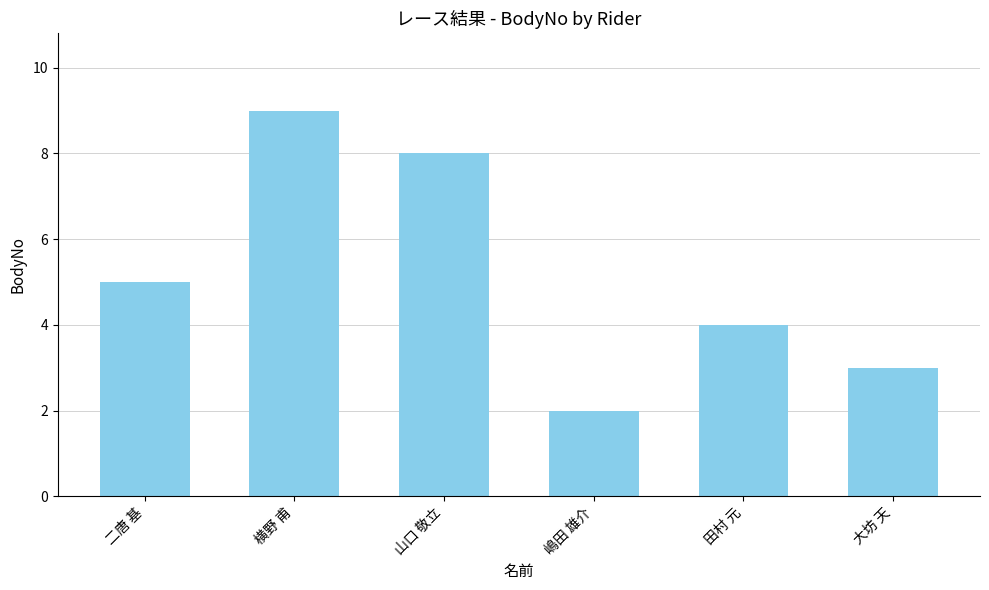

Which label corresponds to the smallest value in the chart?

嶋田 雄介